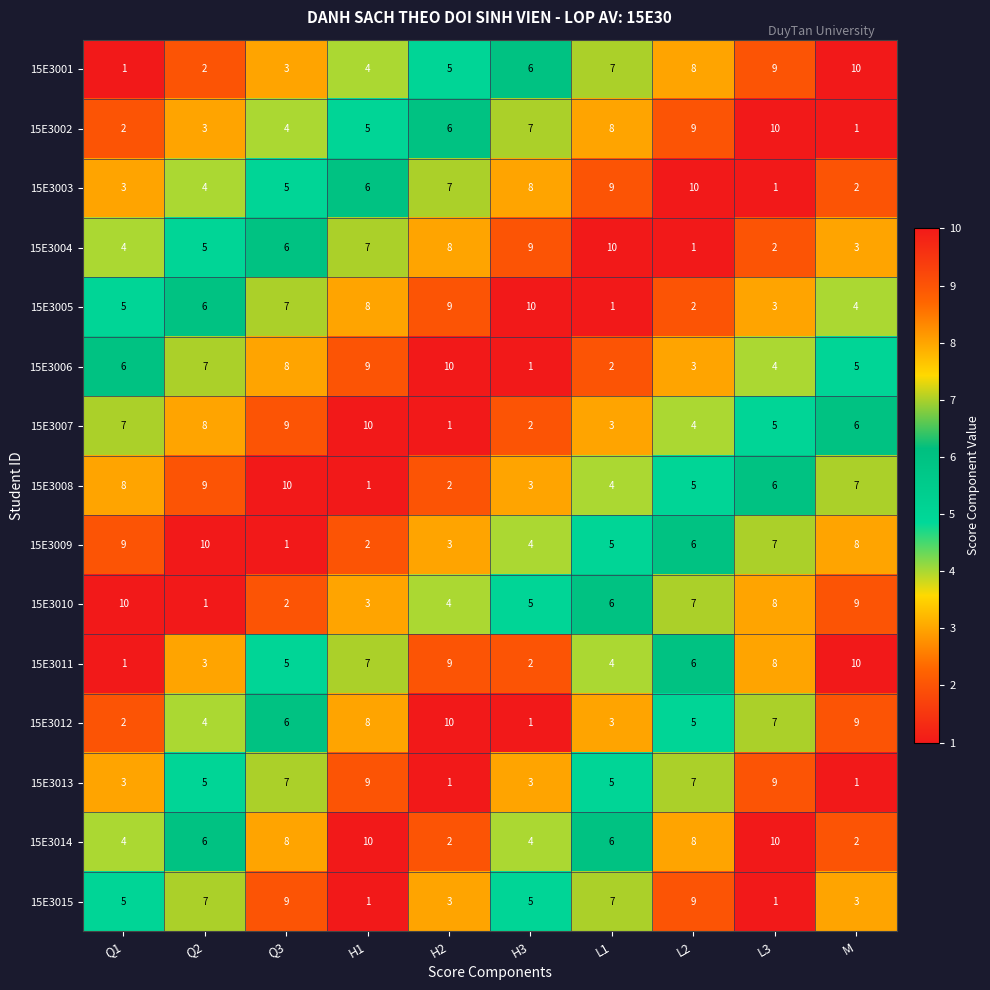

What is the difference between the maximum and minimum values in the 15E3011 series?

9